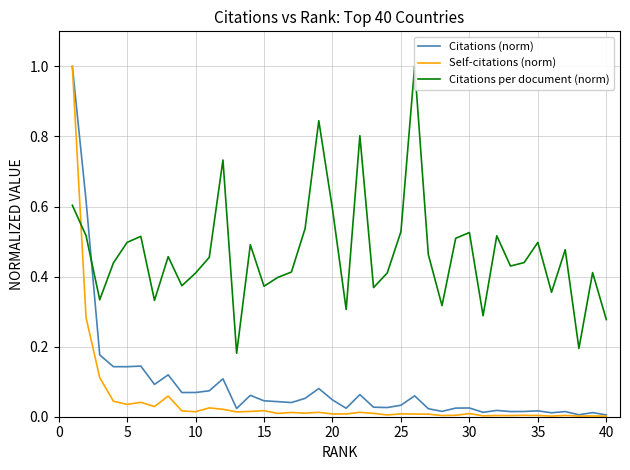

Which category has the lowest value in the Self-citations (norm) series?

40